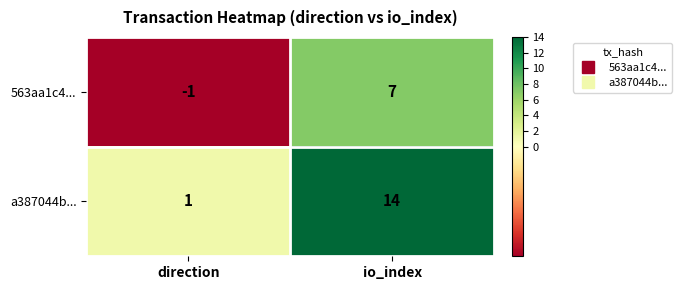

At which category is the sum across all series the highest?

io_index